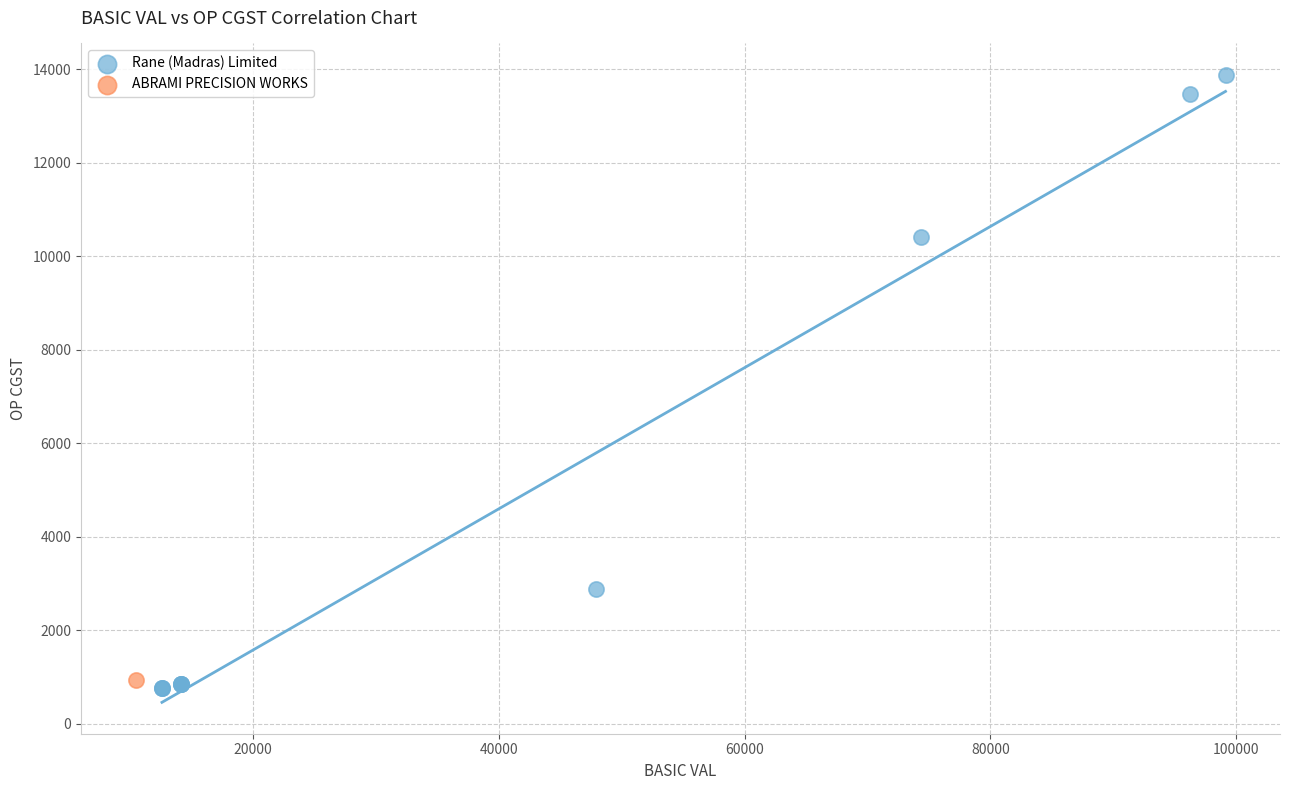

What are all the series names shown in the legend?

Rane (Madras) Limited, ABRAMI PRECISION WORKS